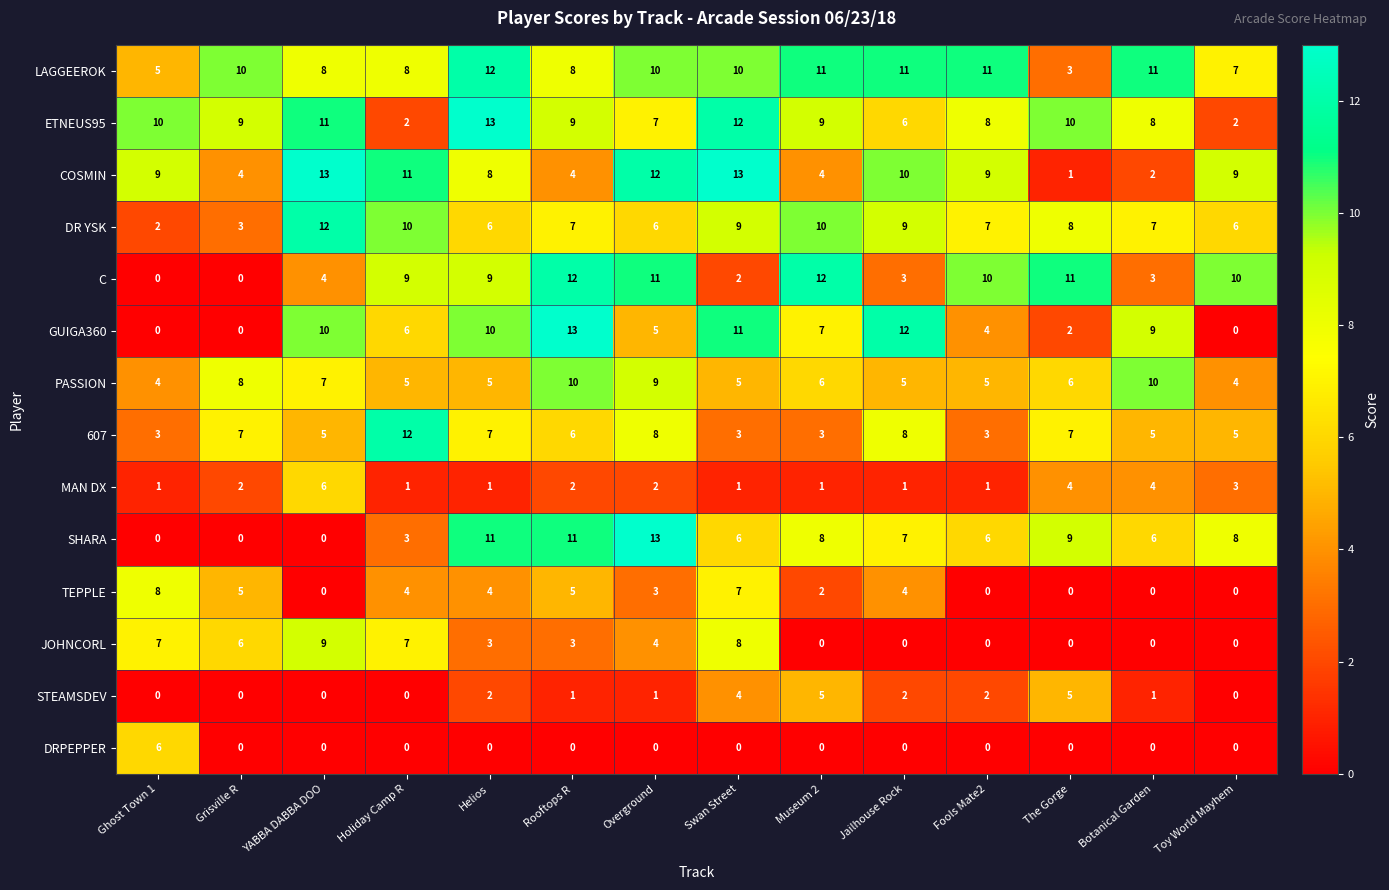

How many values in the SHARA series are below 7?

7